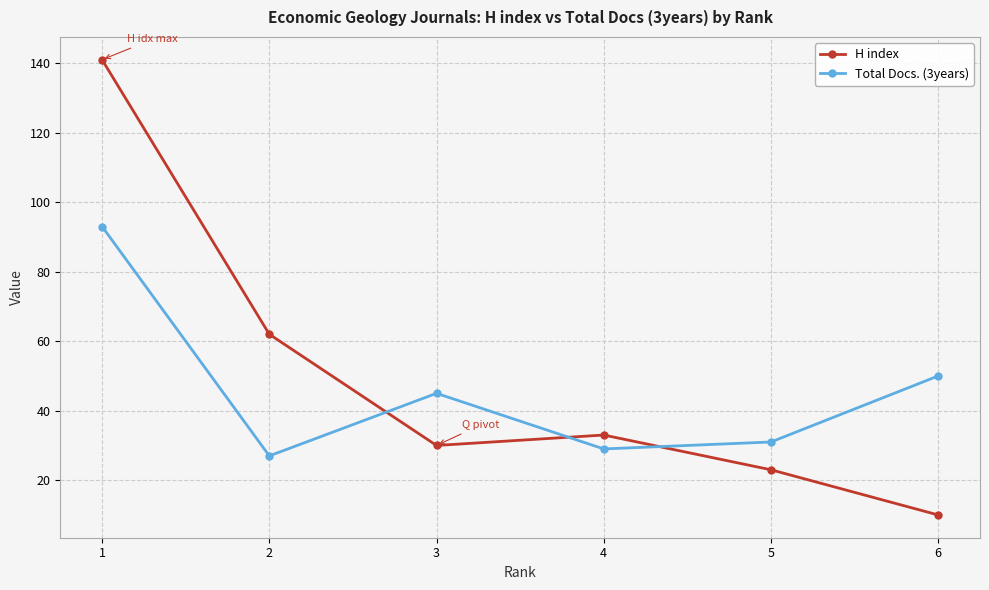

Reading left to right, transcribe all the data shown in this chart.

H index: 1=141	2=62	3=30	4=33	5=23	6=10
Total Docs. (3years): 1=93	2=27	3=45	4=29	5=31	6=50